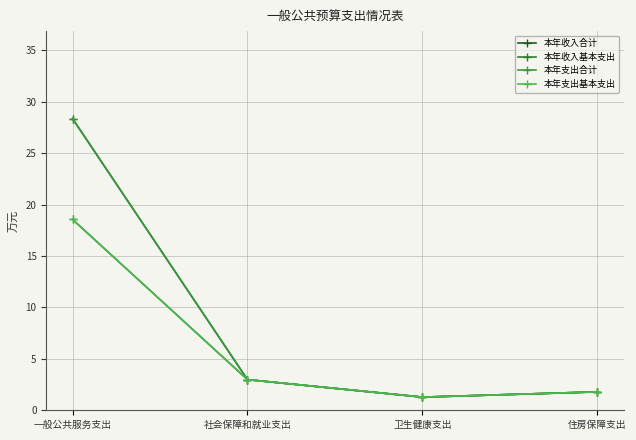

How many lines are shown in the chart?

4